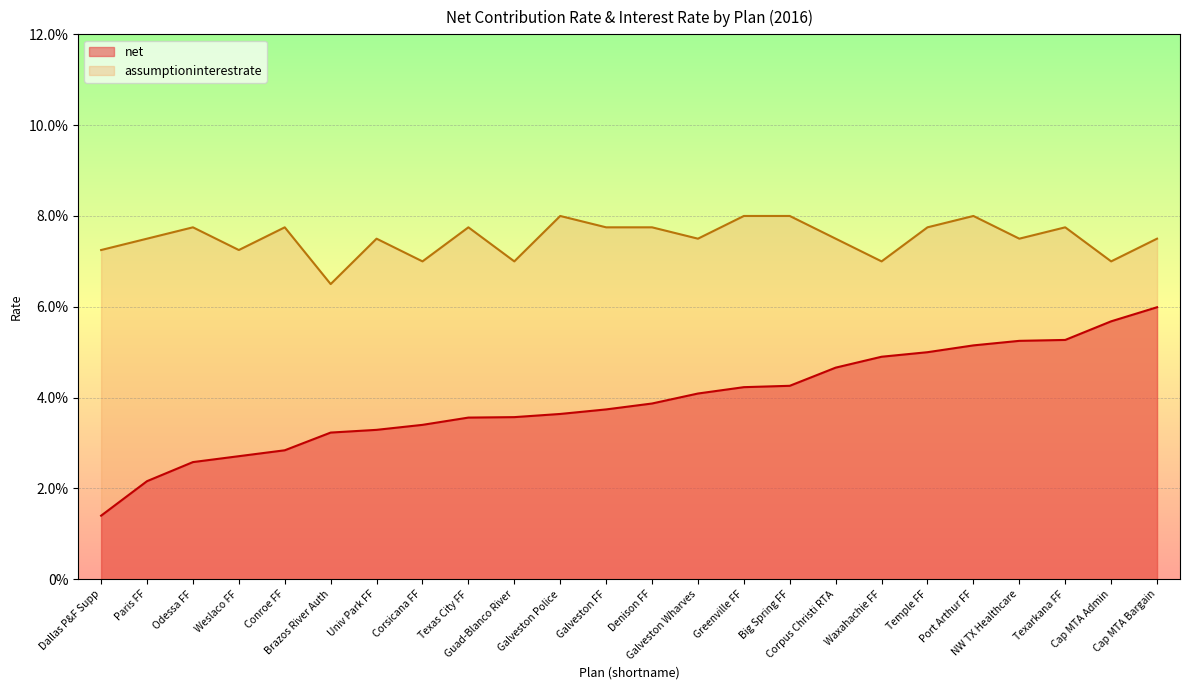

Reading left to right, extract all data points from this chart.

net: 0.0	0.0	0.0	0.0	0.0	0.0	0.0	0.0	0.0	0.0	0.0	0.0	0.0	0.0	0.0	0.0	0.0	0.0	0.1	0.1	0.1	0.1	0.1	0.1
assumptioninterestrate: 0.1	0.1	0.1	0.1	0.1	0.1	0.1	0.1	0.1	0.1	0.1	0.1	0.1	0.1	0.1	0.1	0.1	0.1	0.1	0.1	0.1	0.1	0.1	0.1